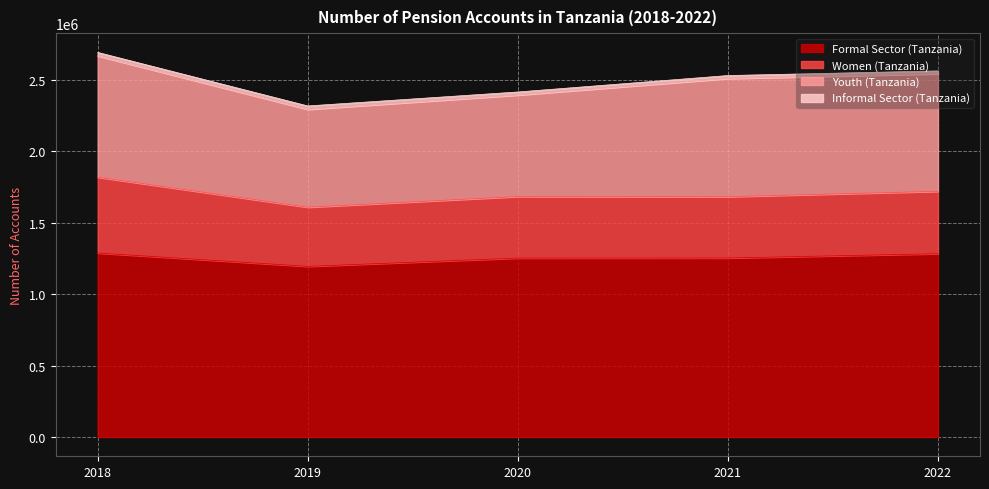

The value of Youth (Tanzania) at 2022 is 530970. True or false?

False